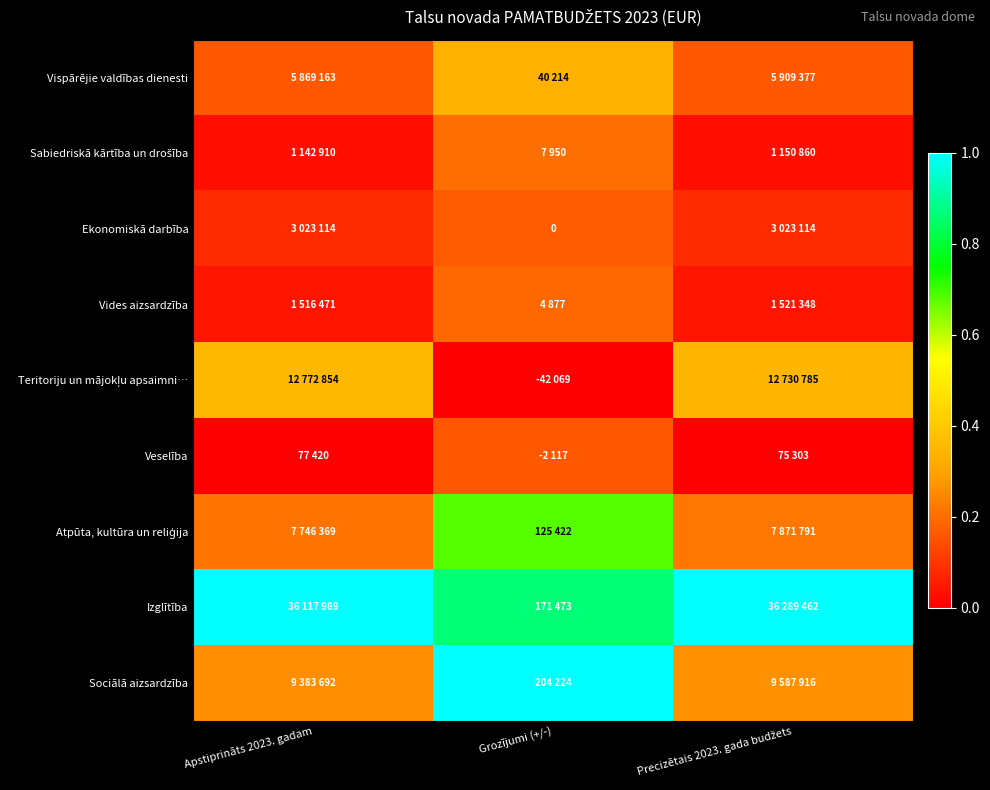

What is the approximate value of Sociālā aizsardzība at Precizētais 2023. gada budžets?

0.3